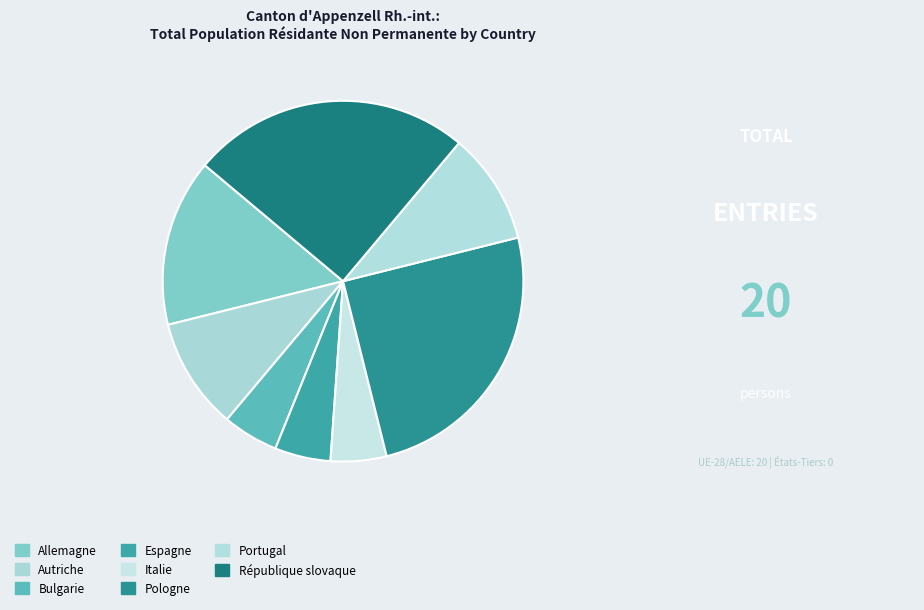

The Italie slice represents 15% of the pie. True or false?

False